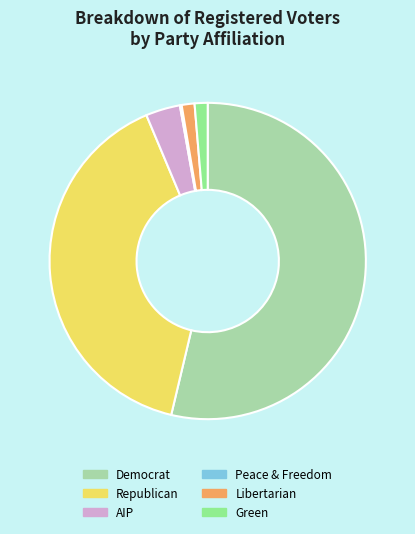

What is the largest slice in the pie chart?

Democrat